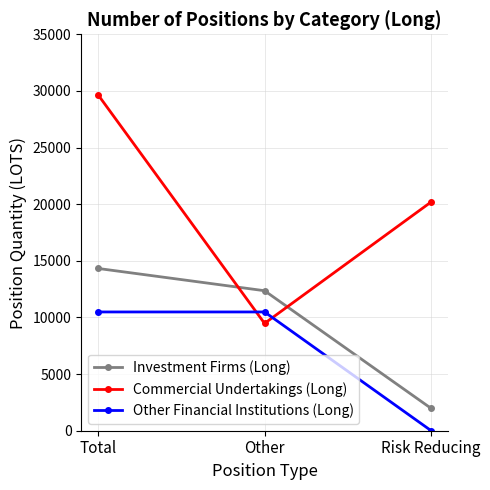

Reading left to right, transcribe all the data shown in this chart.

Investment Firms (Long): Total=14328.4	Other=12360.0	Risk Reducing=1968.4
Commercial Undertakings (Long): Total=29676.0	Other=9475.9	Risk Reducing=20200.1
Other Financial Institutions (Long): Total=10486.0	Other=10486.0	Risk Reducing=0.0